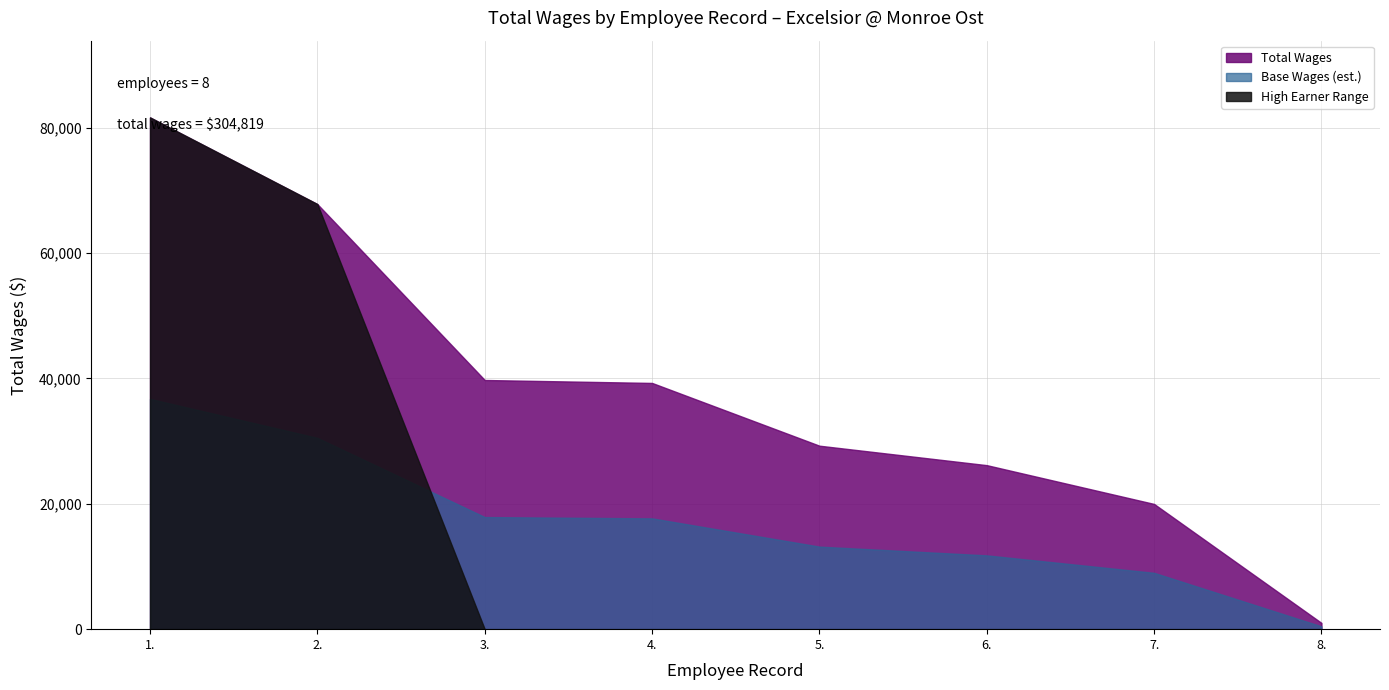

How many values are below 39271?

4